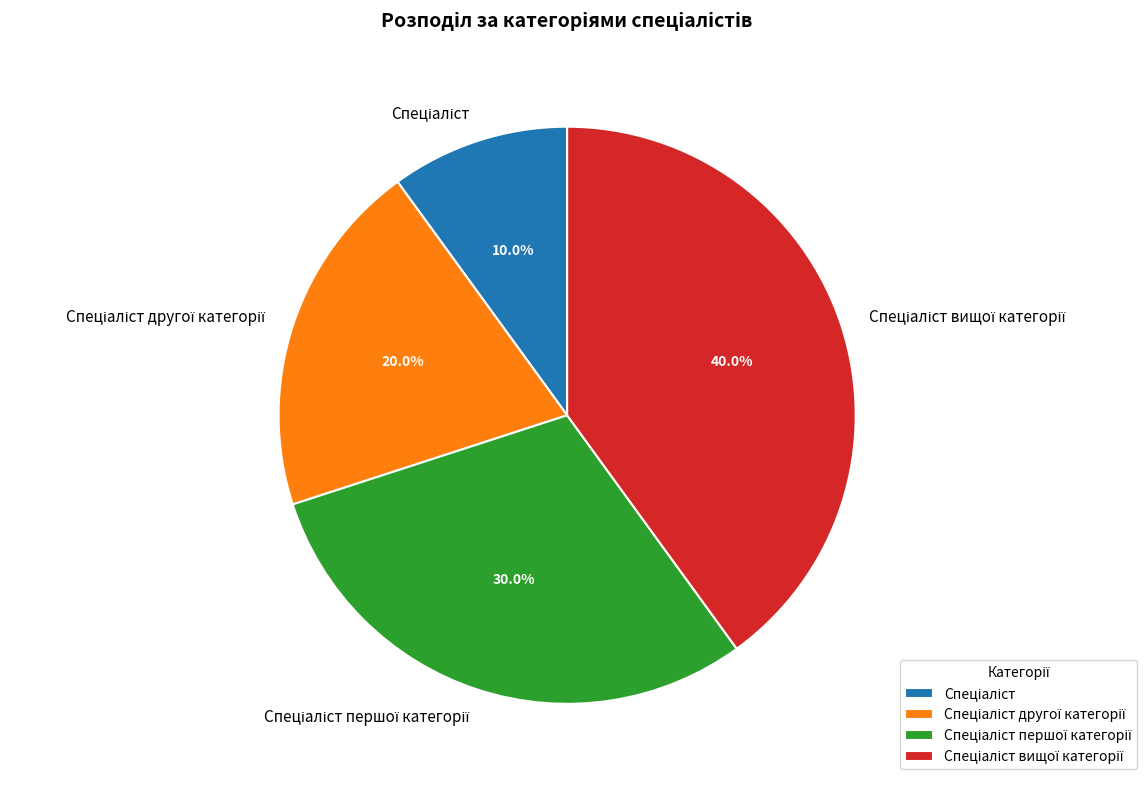

Is there a majority slice in this chart?

No